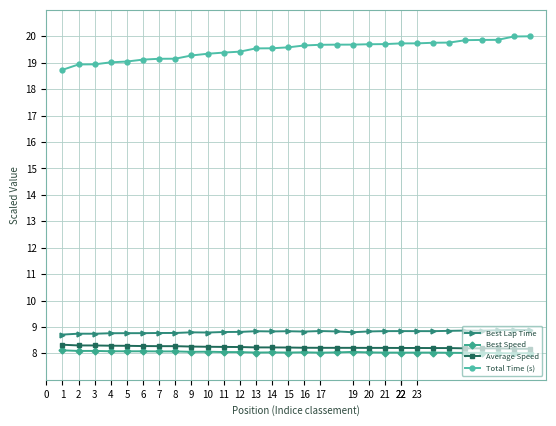

Count the Best Lap Time values in the range 8 to 9.

30